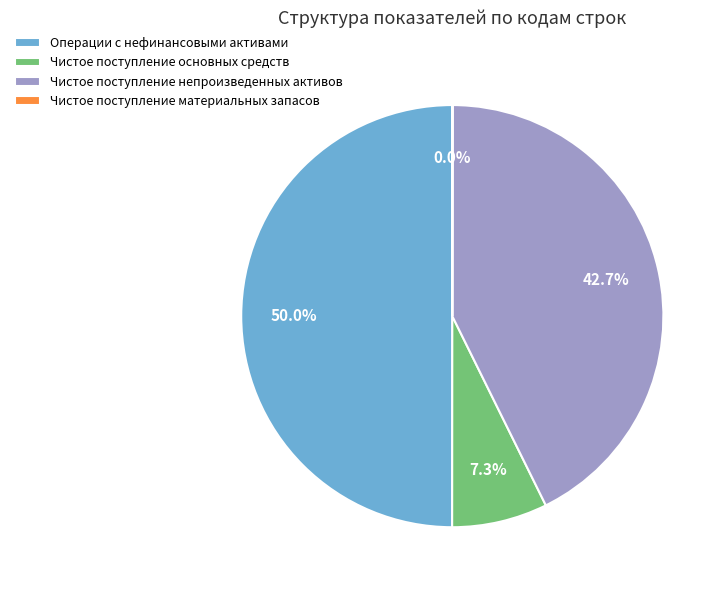

Which category has the biggest portion of the pie?

Операции с нефинансовыми активами